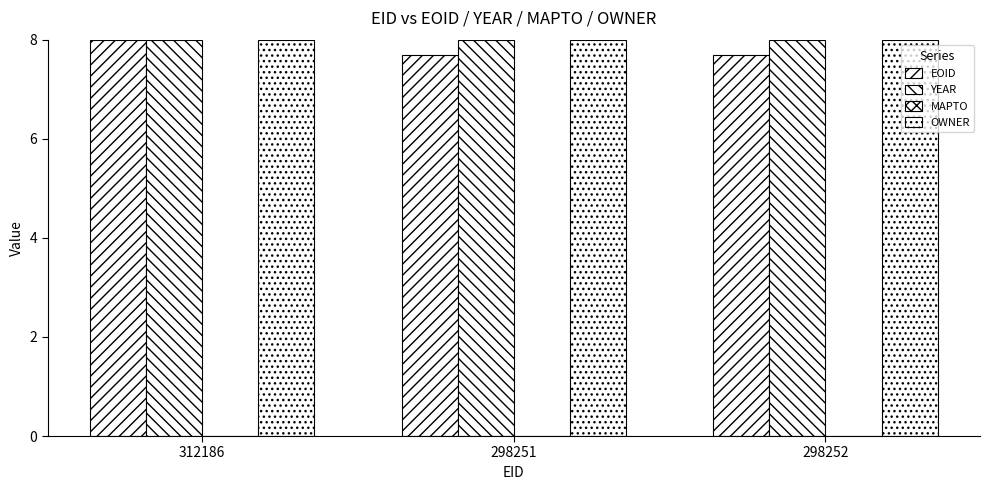

How many bars are there in total?

9